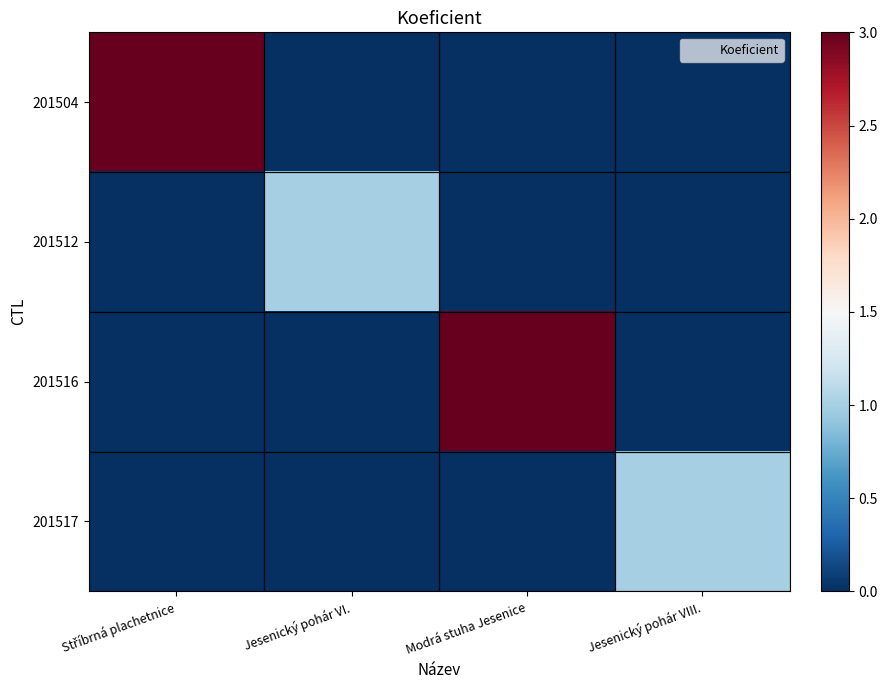

Which label corresponds to the largest value in the chart?

Stříbrná plachetnice